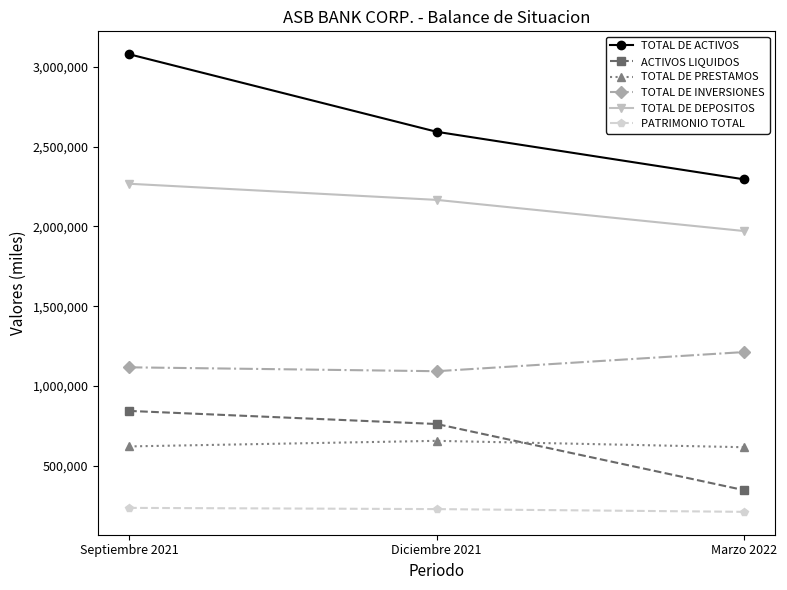

How many lines are shown in the chart?

6